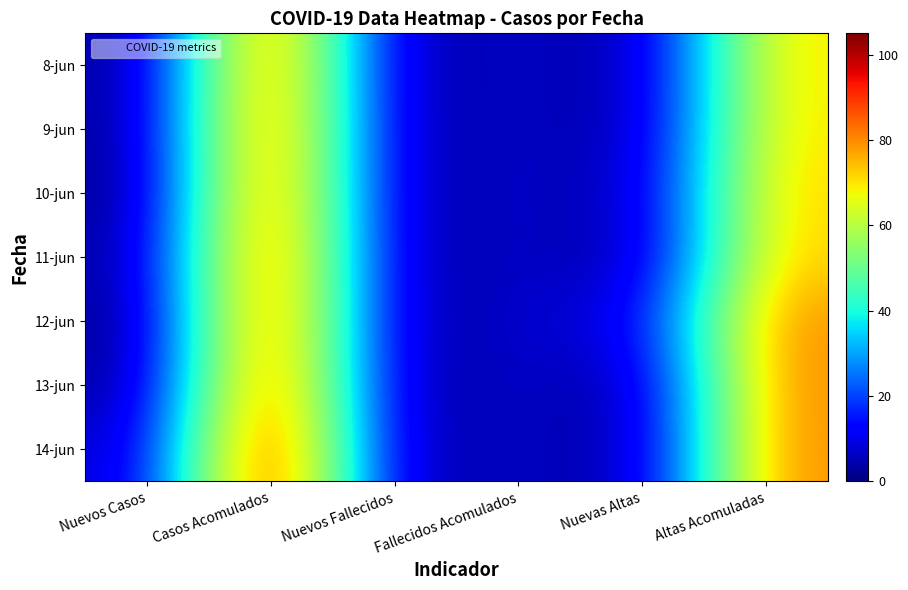

How many distinct data groups are displayed?

7